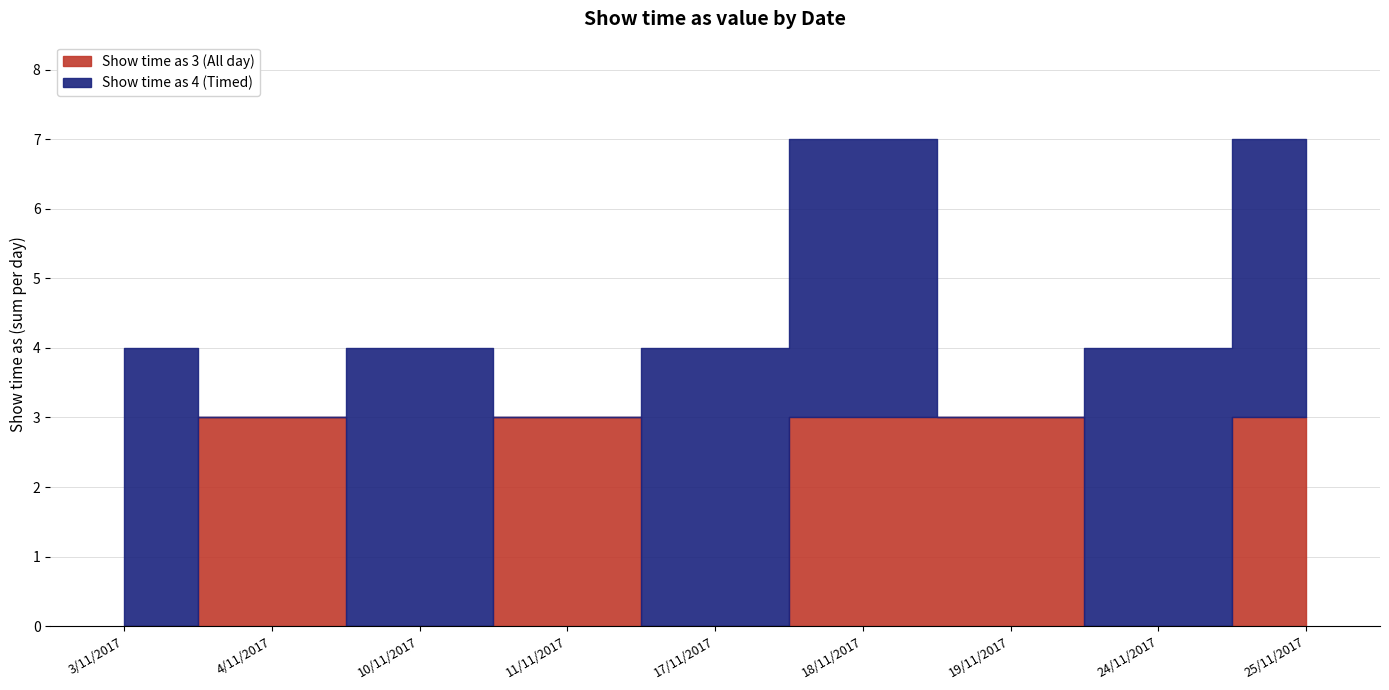

What is the difference between the maximum and minimum values in the Show time as 3 (All day) series?

3